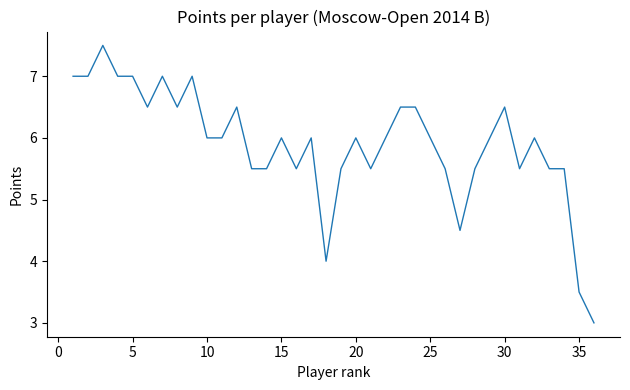

What is the maximum value shown in the chart?

7.5